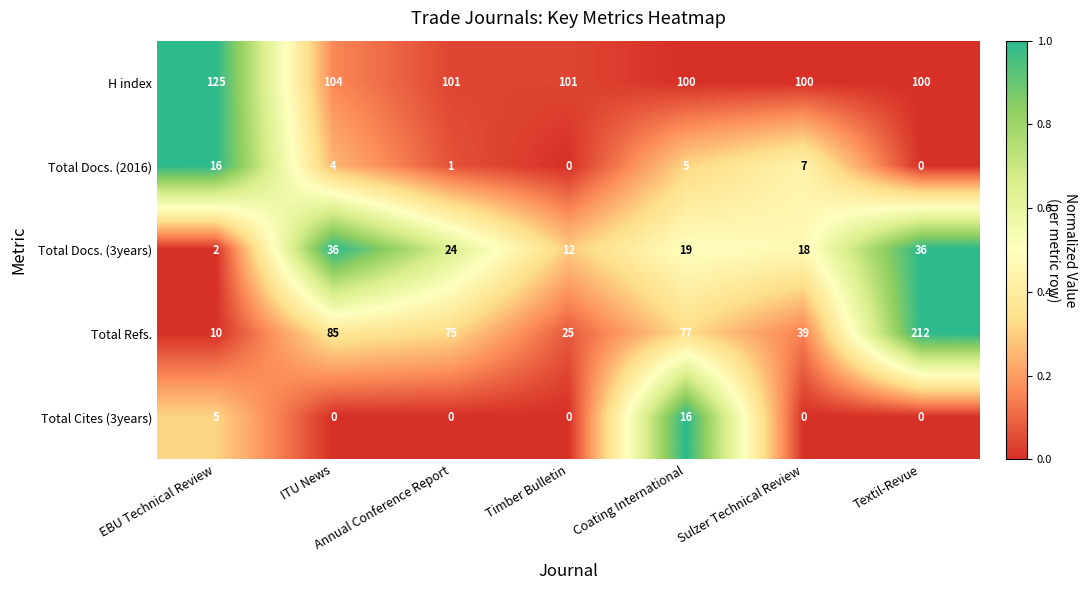

Rank the series at EBU Technical Review from lowest to highest value.

Total Docs. (3years), Total Cites (3years), Total Refs., Total Docs. (2016), H index